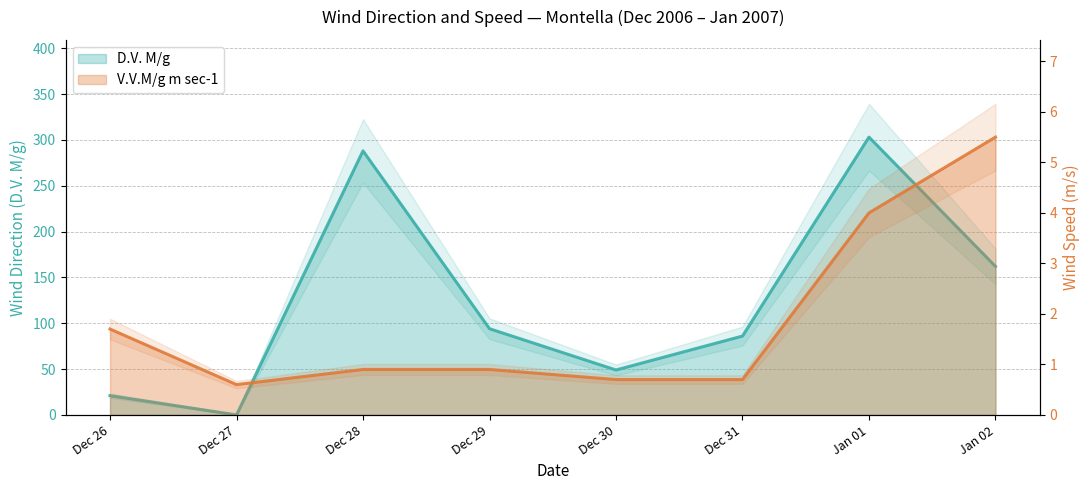

Count the V.V.M/g m sec-1 values in the range 0 to 4.

7